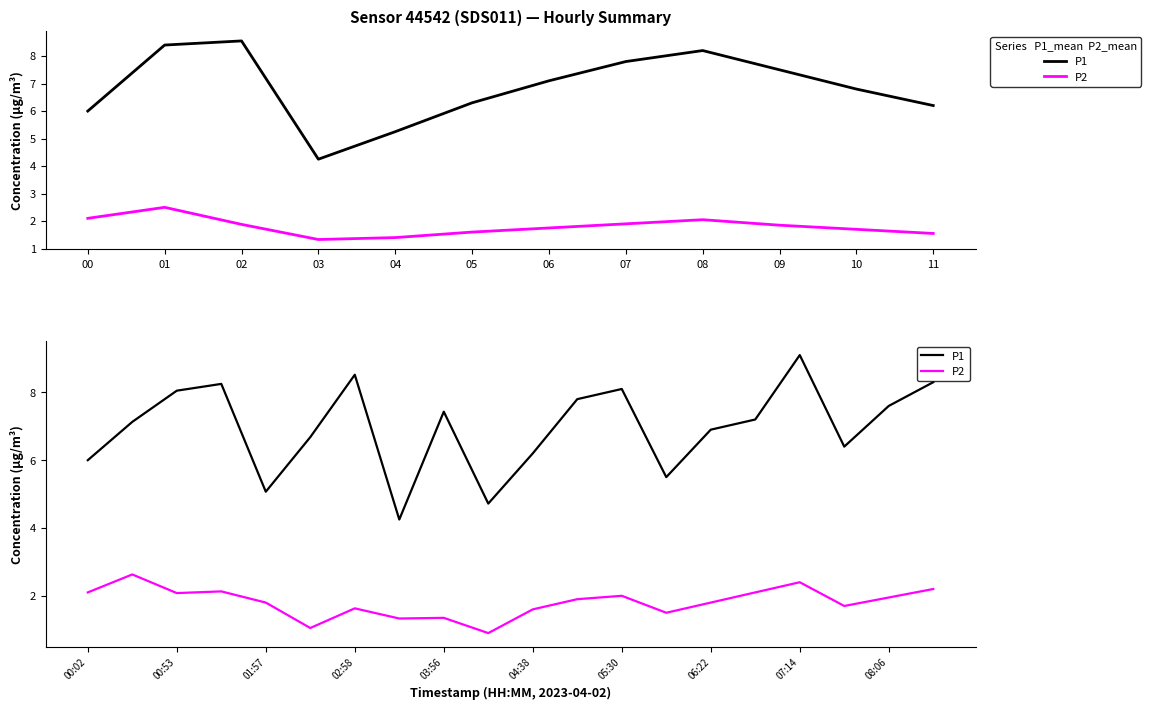

What is the approximate value of P1 at 15?

7.2